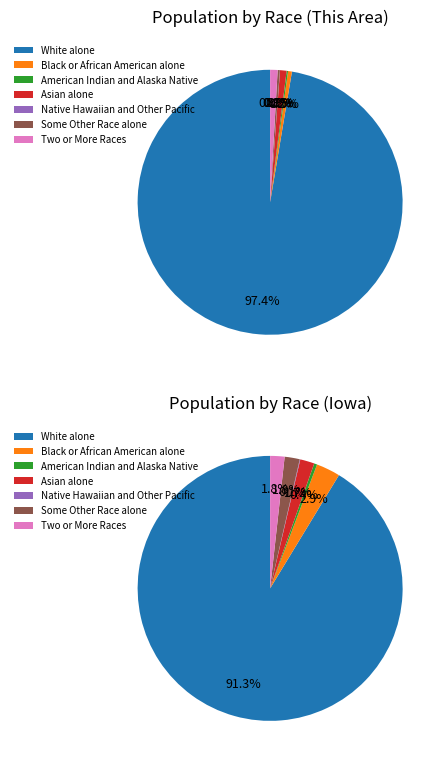

Between Black or African American alone and Native Hawaiian and Other Pacific, which is larger?

Black or African American alone